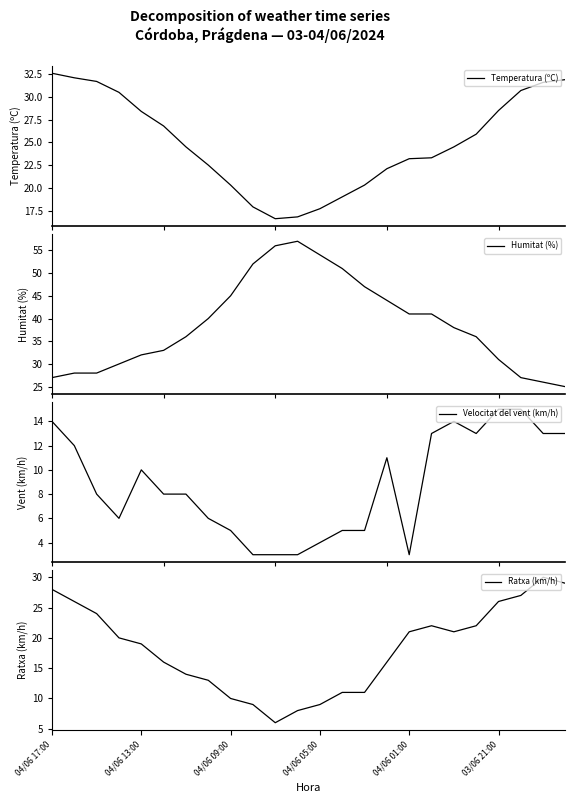

What is the maximum value for Temperatura (ºC)?

32.6